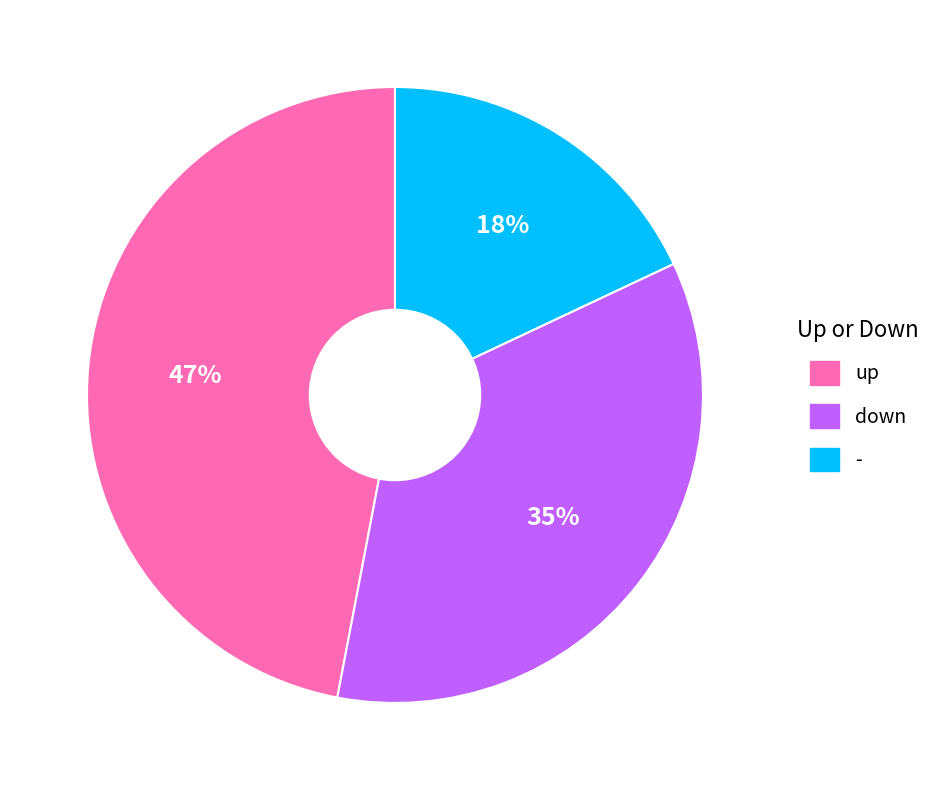

Do down and up together represent more than half of the pie?

Yes